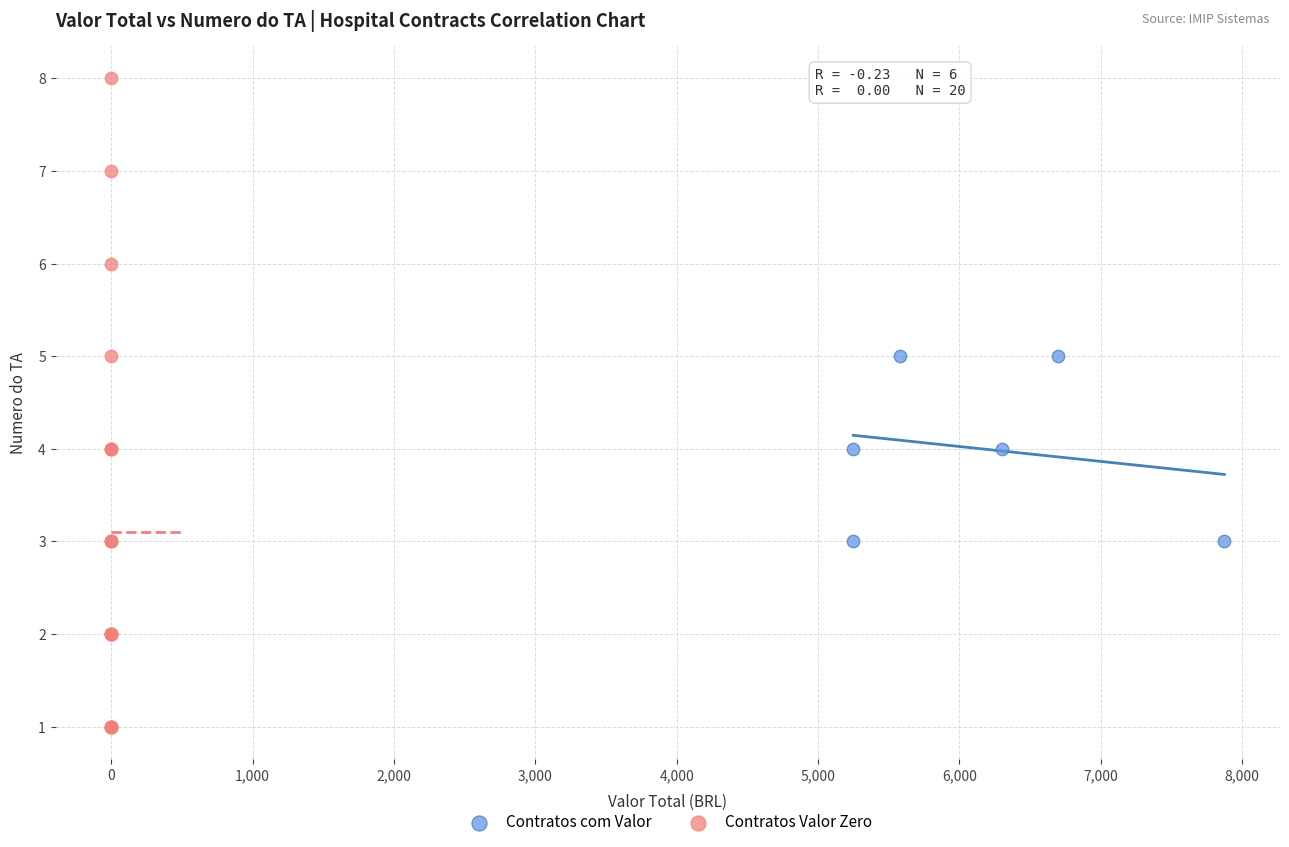

Which series has the largest Y range (max minus min)?

Contratos Valor Zero